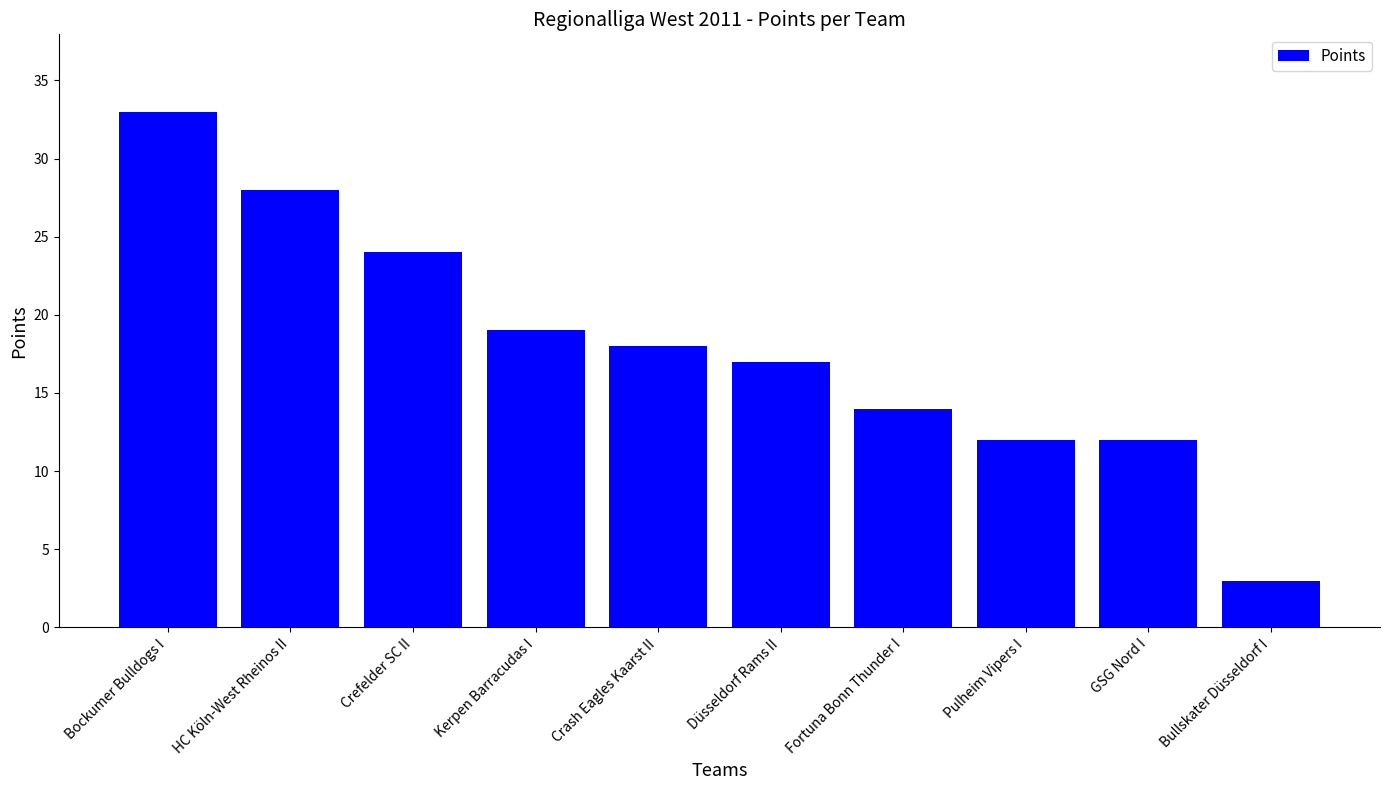

Reading right to left, list all the values displayed in this chart.

3	12	12	14	17	18	19	24	28	33